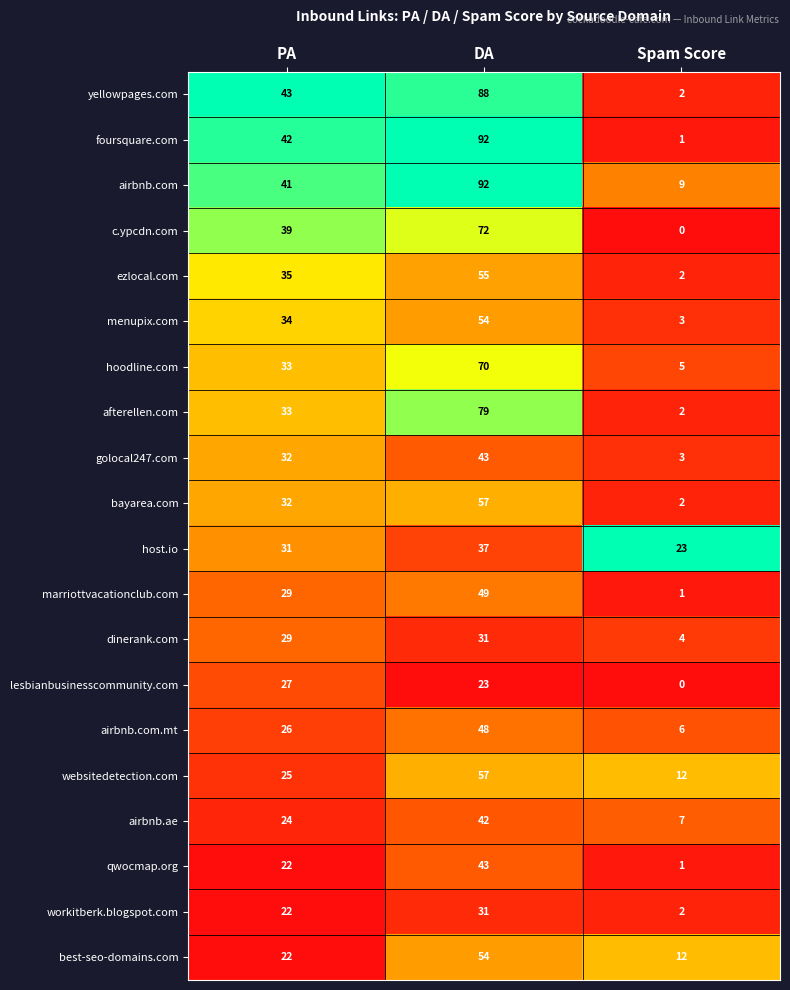

Between DA and Spam Score, which series saw the biggest shift?

foursquare.com